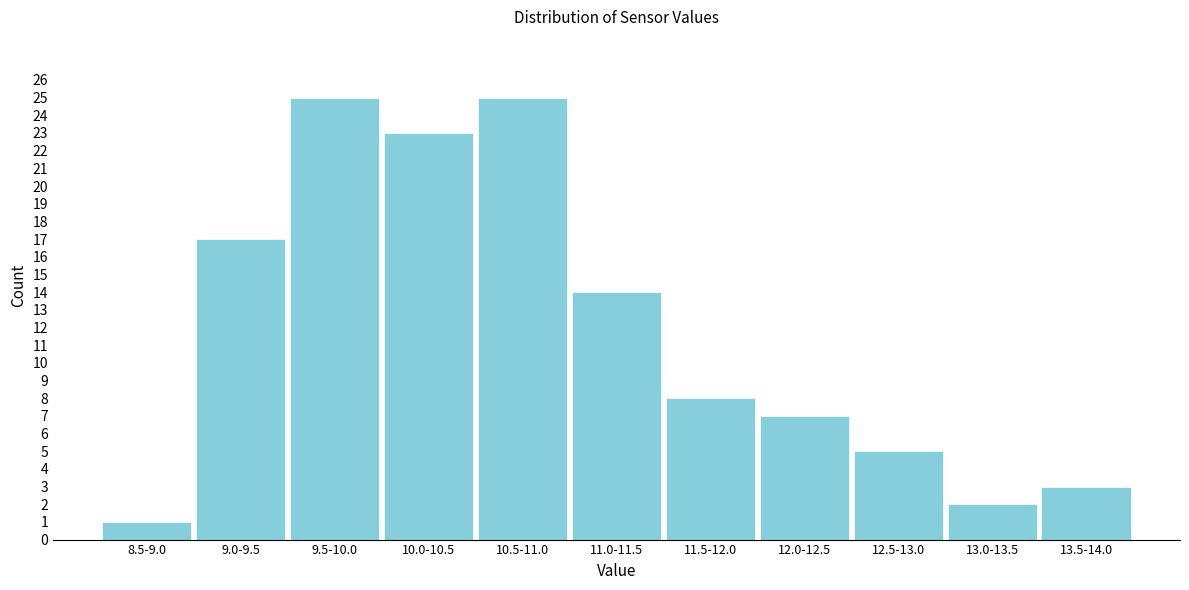

Reading left to right, extract all data points from this chart.

1	17	25	23	25	14	8	7	5	2	3